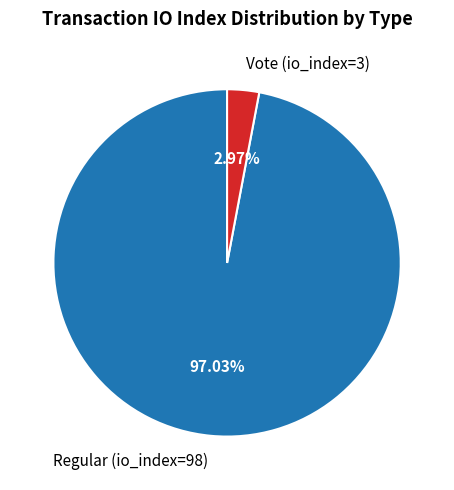

What is the smallest slice in the pie chart?

Vote (io_index=3)